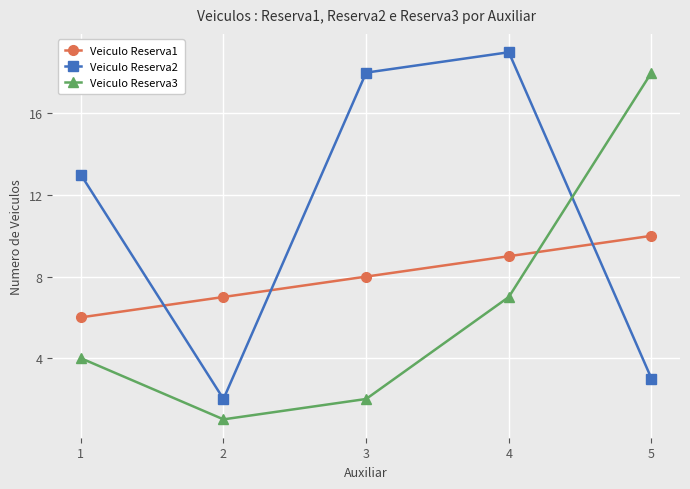

How many Veiculo Reserva1 values are between 7 and 9?

3